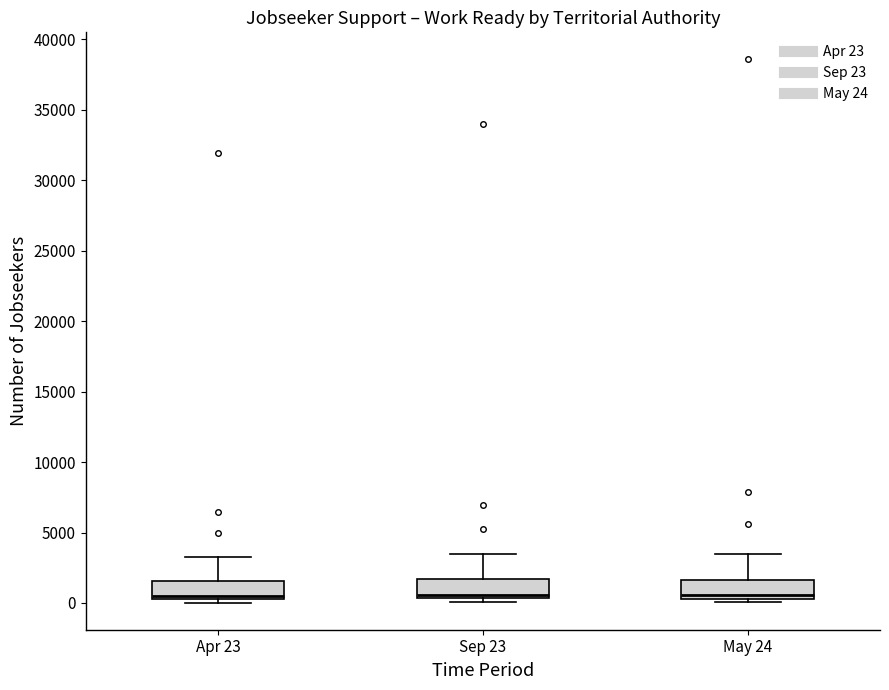

Where is the upper edge of the box for Sep 23 on the y-axis? The values are not printed on the chart, so give them approximately, as read against the axis.

1500